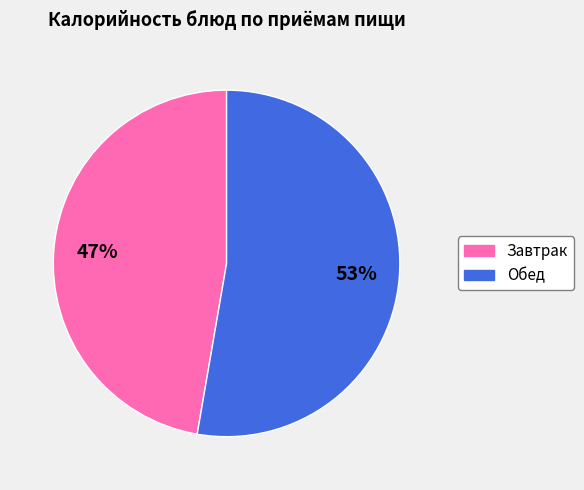

Does any single category account for the majority?

Yes